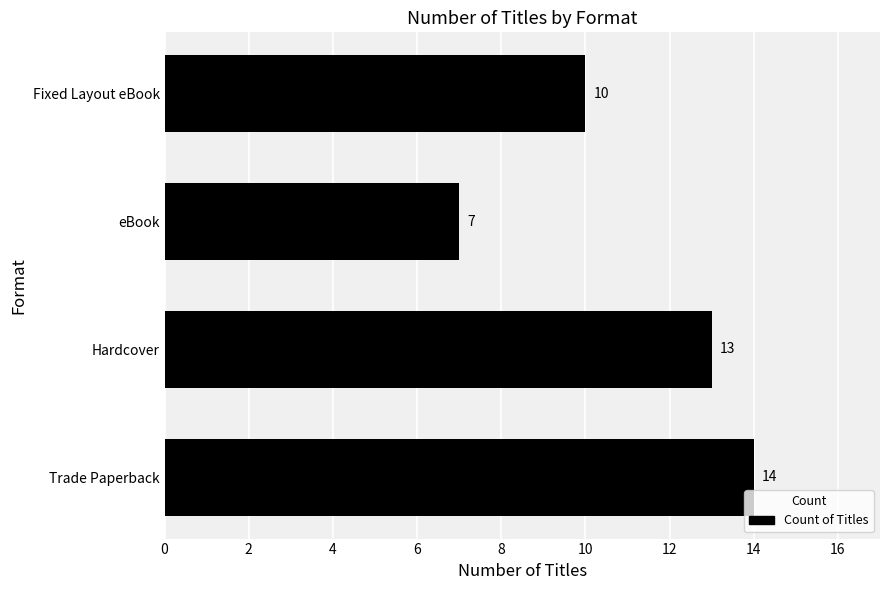

Approximately how many times larger is the value at eBook compared to Fixed Layout eBook?

0.7